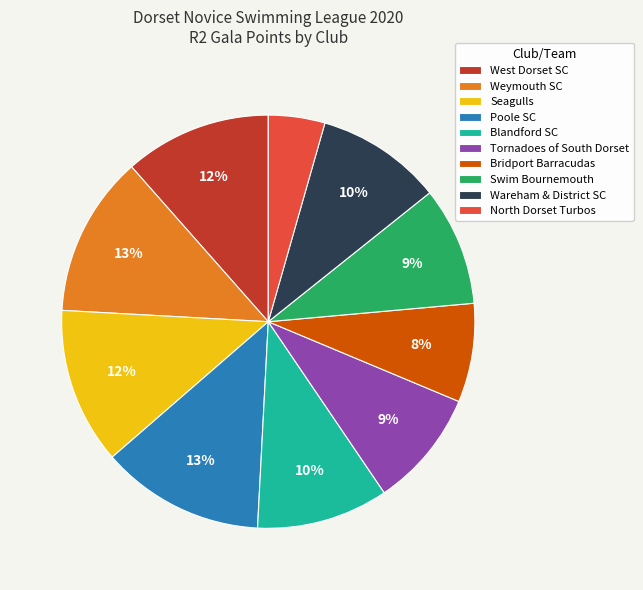

Combined, do Tornadoes of South Dorset and Swim Bournemouth account for over 50%?

No